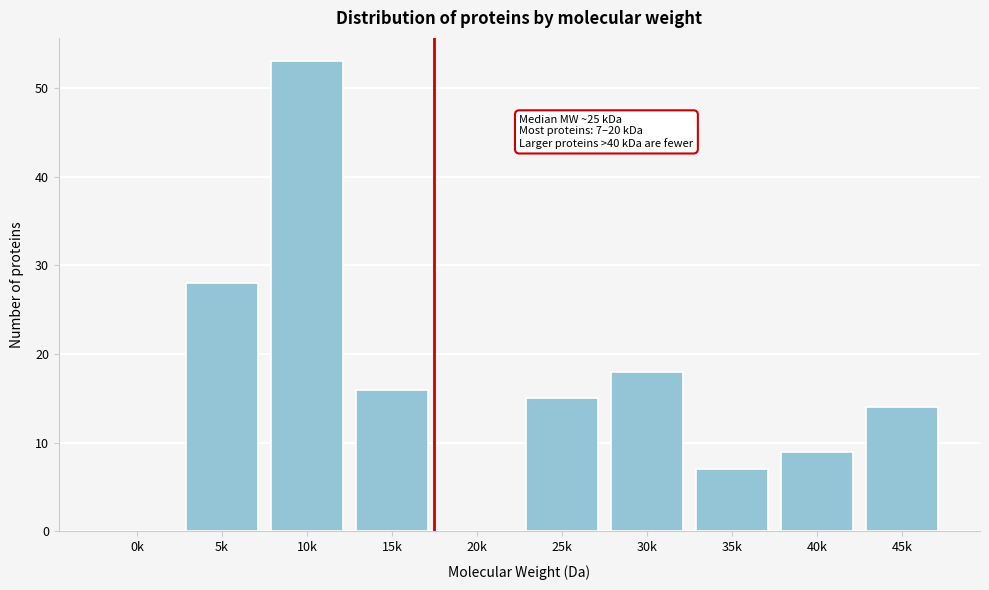

Reading right to left, extract all data points from this chart.

45k=14	40k=9	35k=7	30k=18	25k=15	20k=0	15k=16	10k=53	5k=28	0k=0